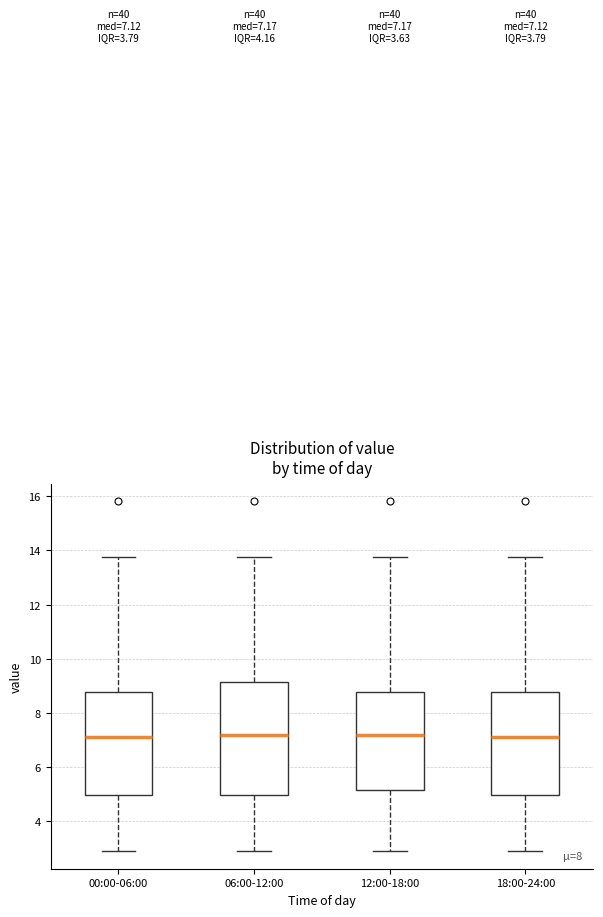

Which box is the tallest, from its lower edge to its upper edge?

06:00-12:00